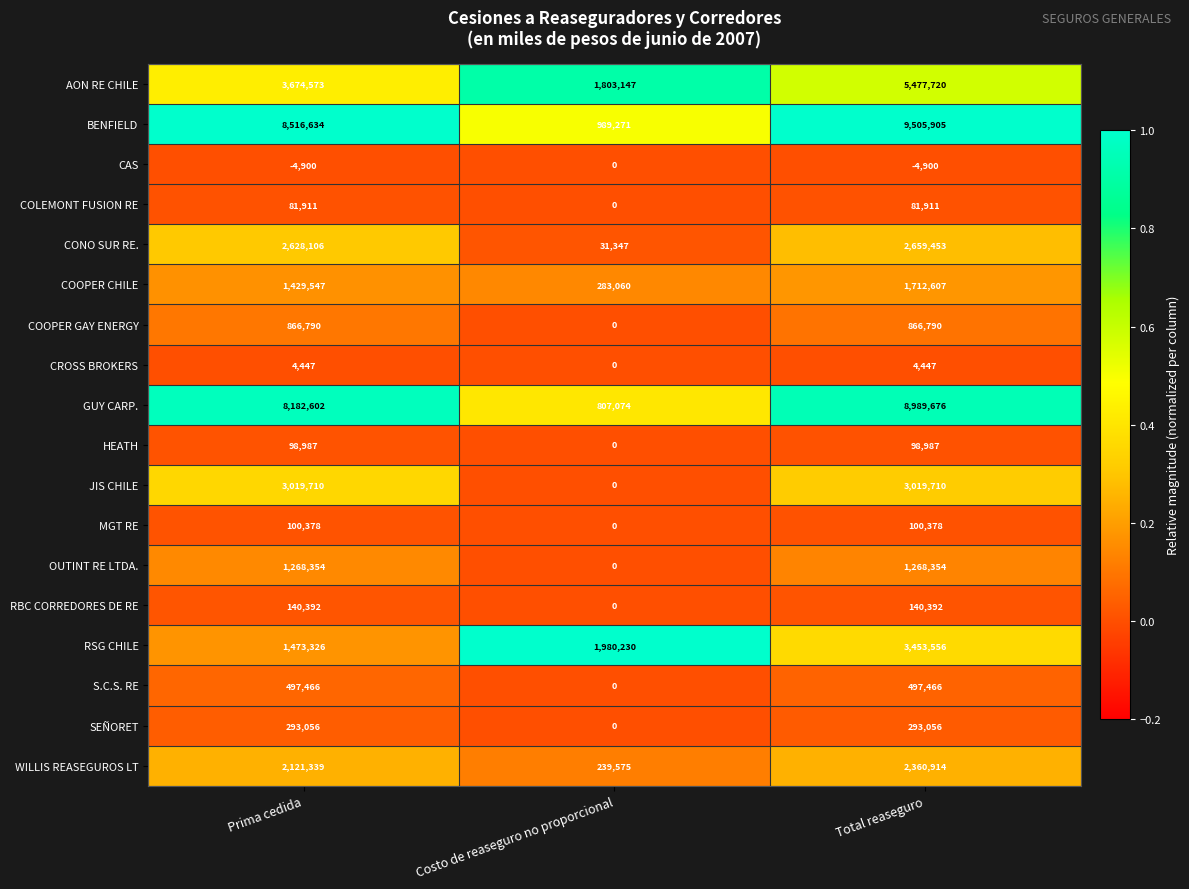

The value of OUTINT RE LTDA. at Total reaseguro is 595854. True or false?

False